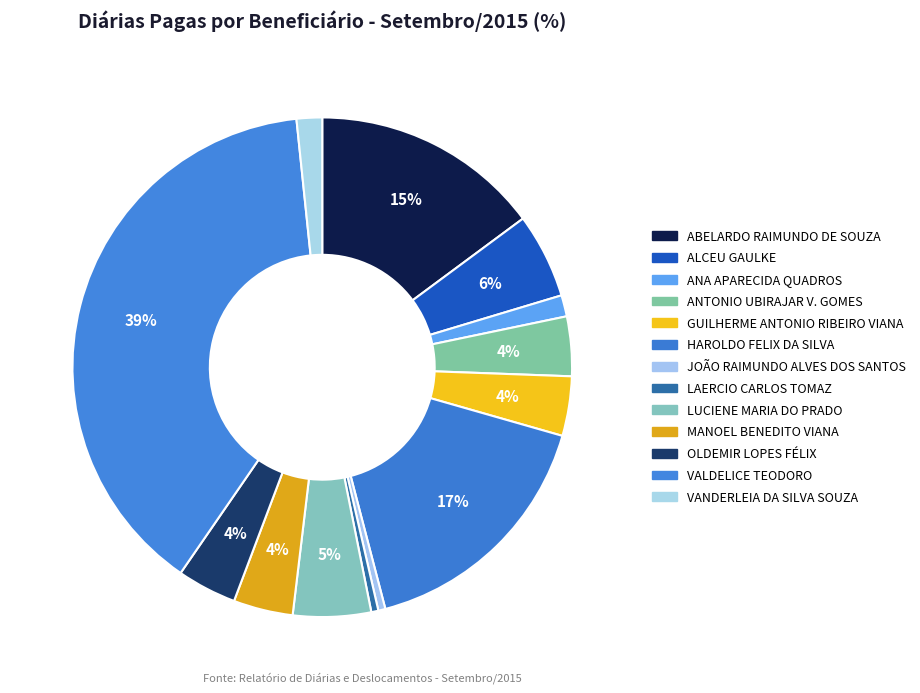

Which category has the biggest portion of the pie?

VALDELICE TEODORO